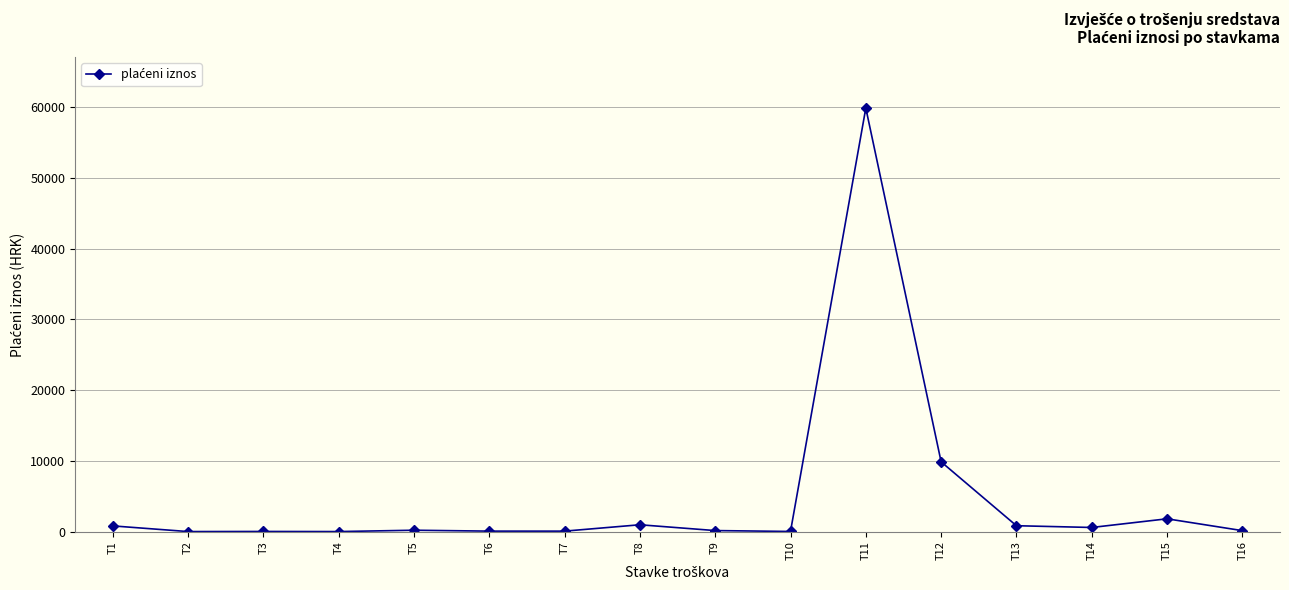

At which label is the value closest to 29947?

T12